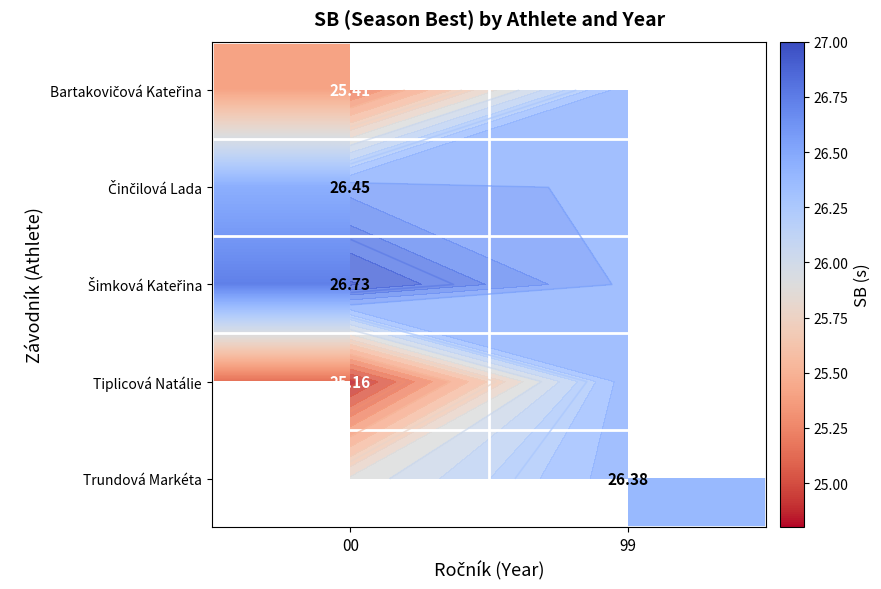

What is the minimum value shown in the chart?

25.2